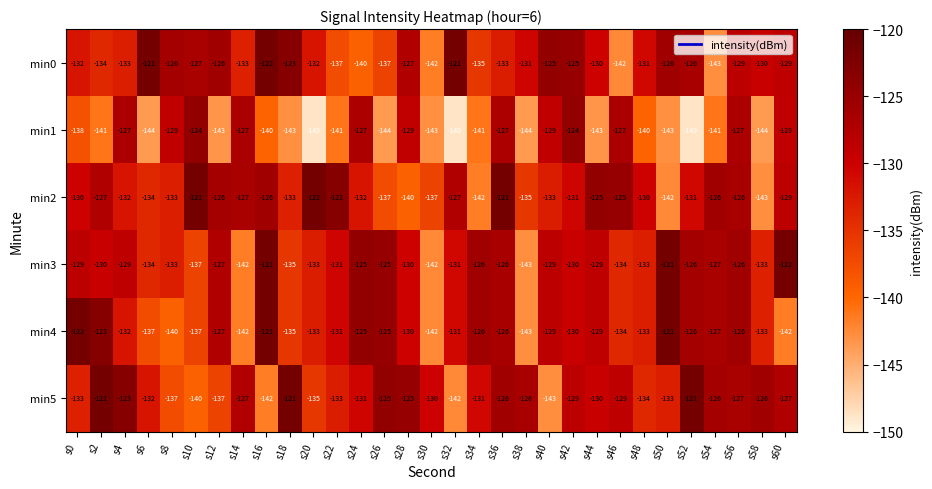

Which category has the lowest value in the min4 series?

s38